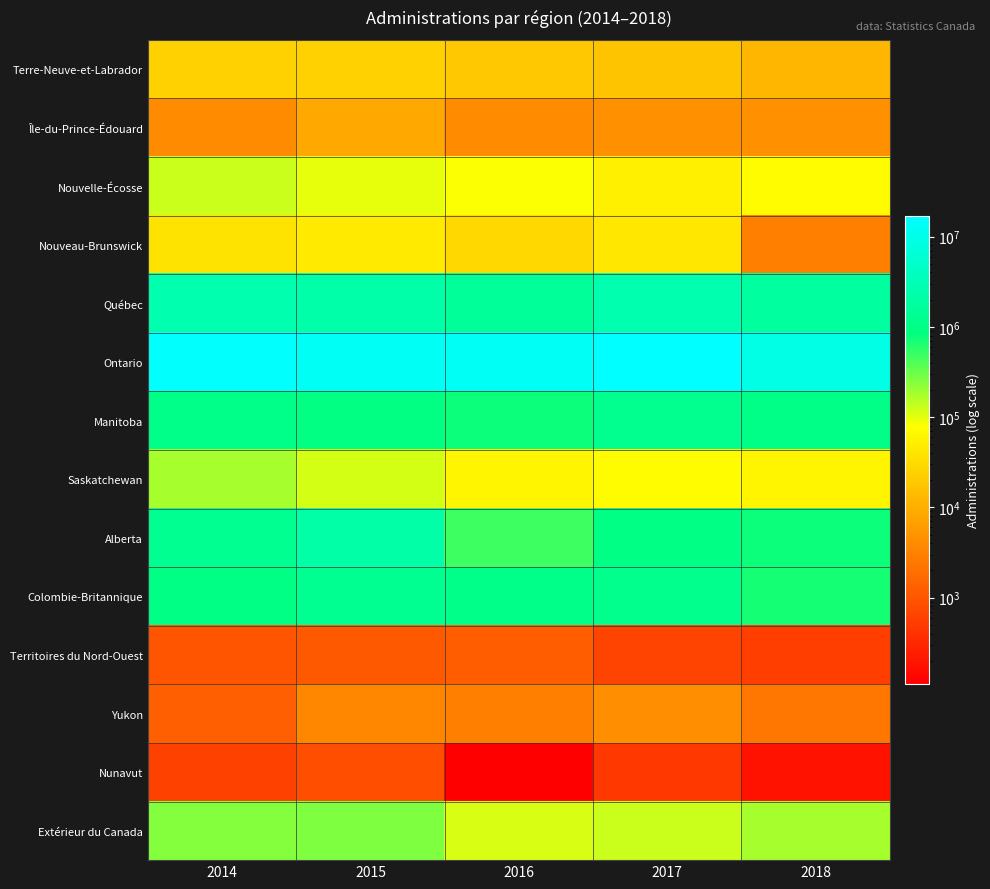

Which series has the largest total across all categories?

Ontario